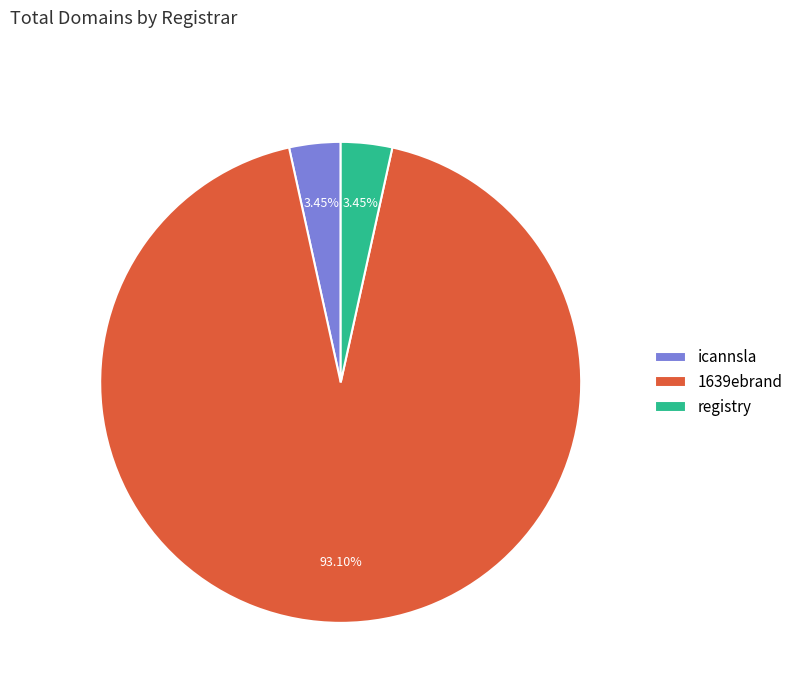

The 1639ebrand slice represents 99% of the pie. True or false?

False